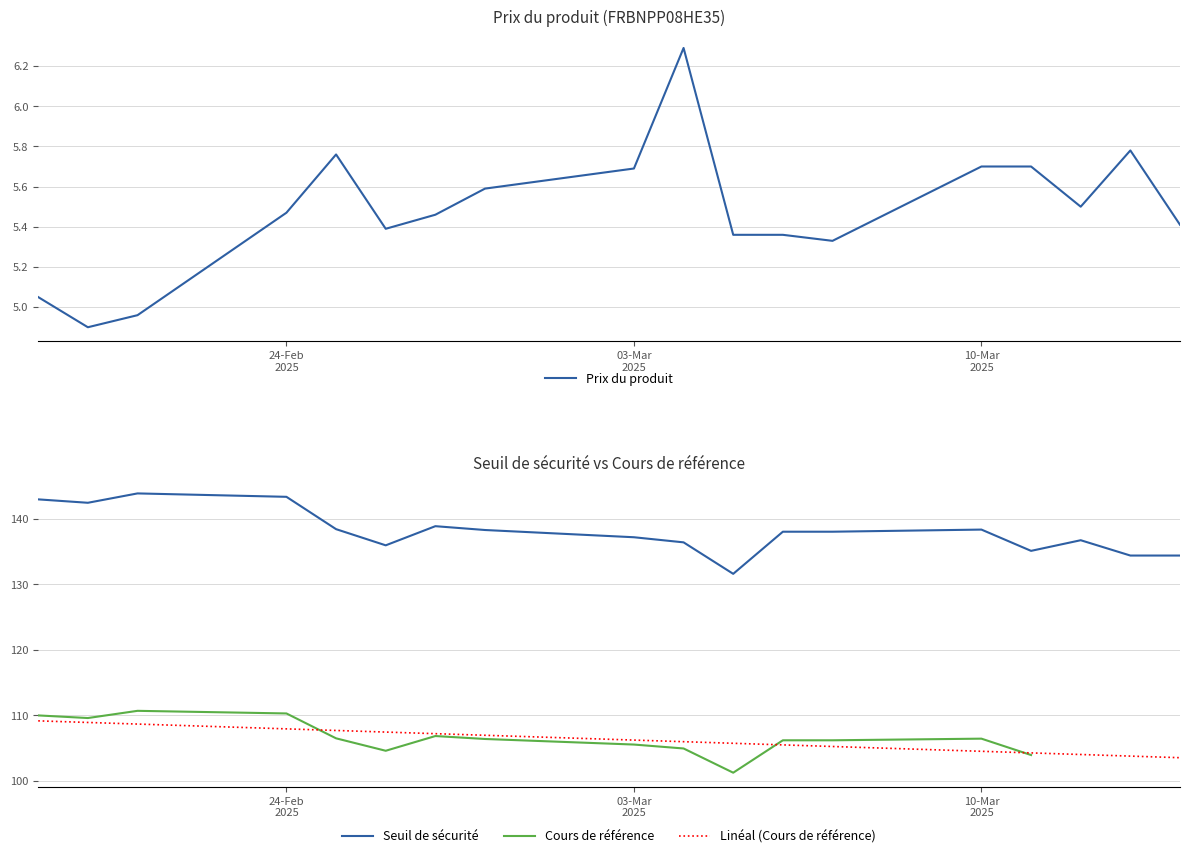

How many values in the Cours de référence series exceed 106?

10